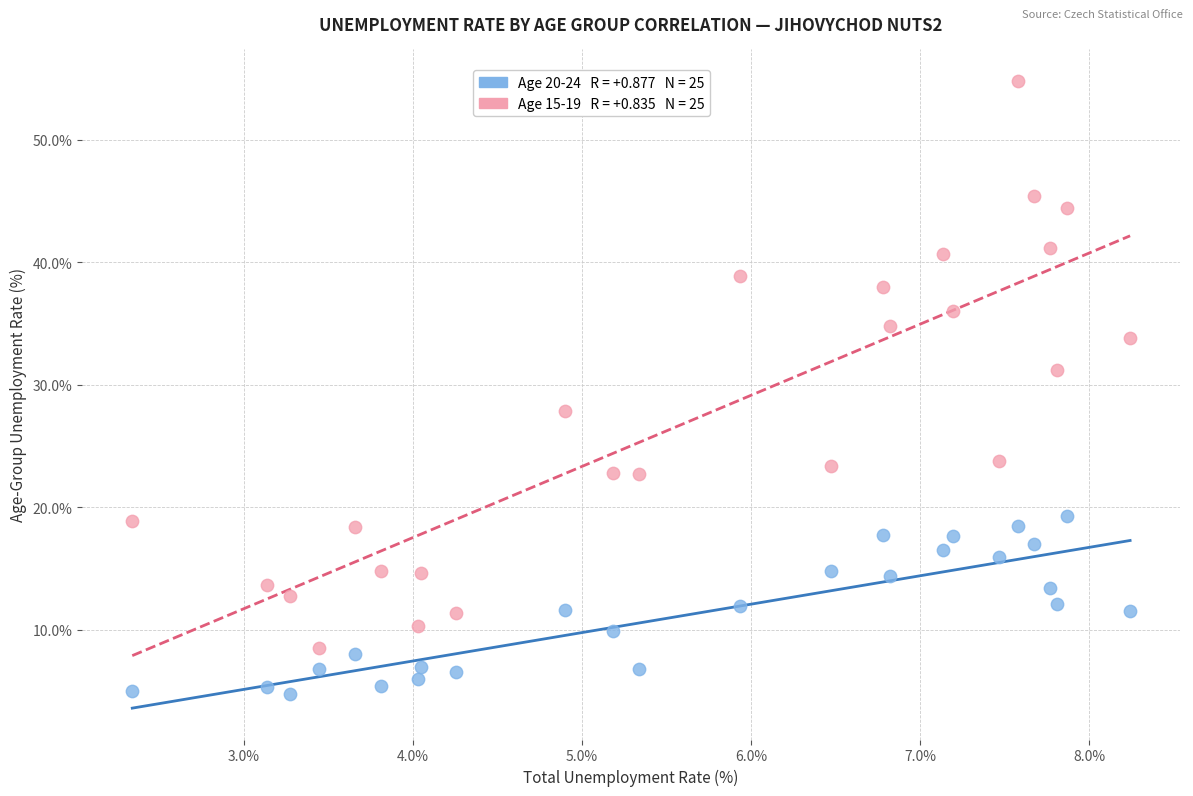

Across all data points, what is the range of Y values (max minus min)?

50.0